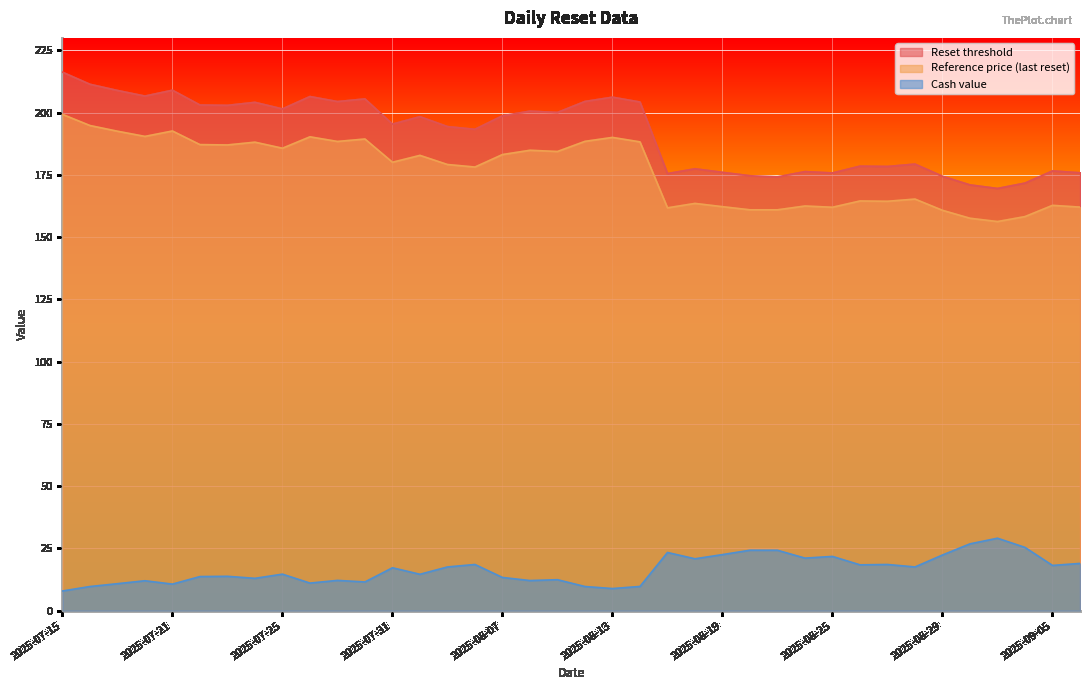

At which label does Reference price (last reset) reach its peak?

2025-07-15